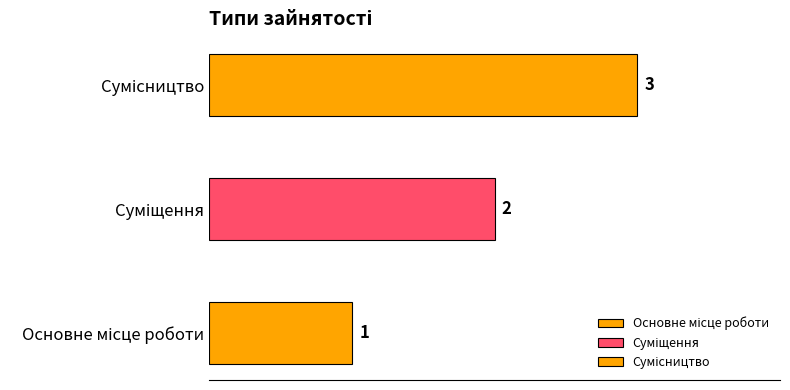

Rank the categories by value from highest to lowest.

Сумісництво, Суміщення, Основне місце роботи